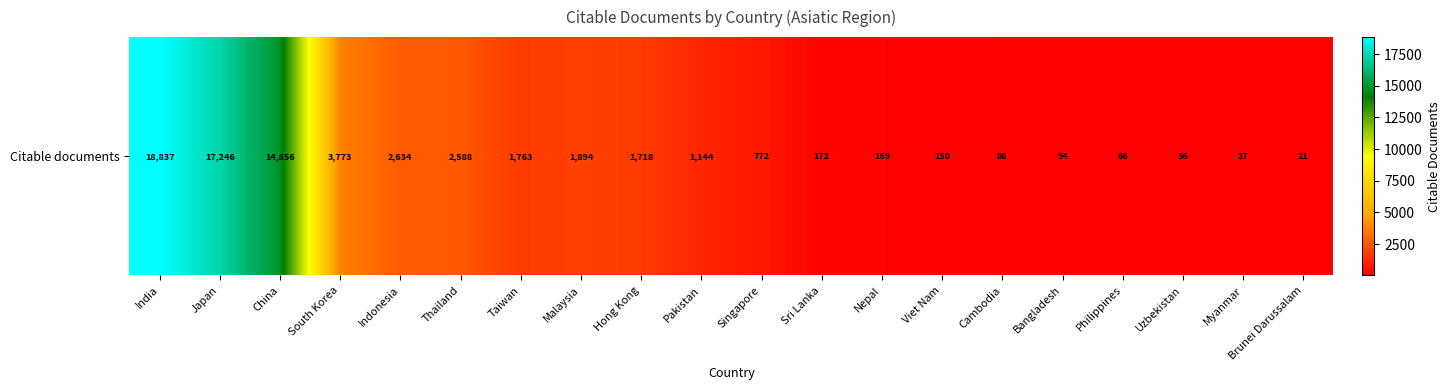

What is the change in value from India to Viet Nam?

-18687